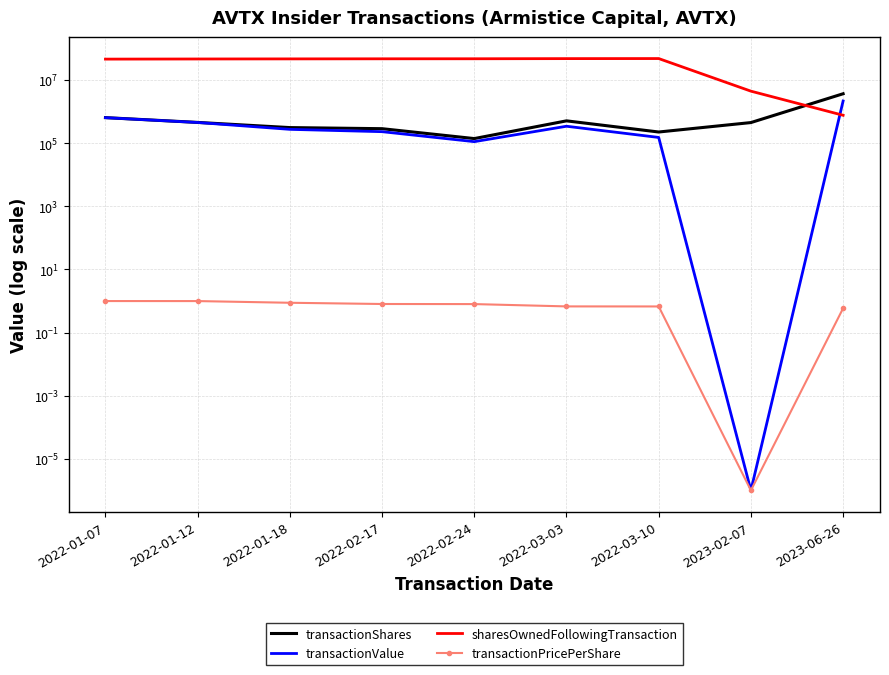

What is the difference between the maximum and minimum values in the transactionPricePerShare series?

1.0